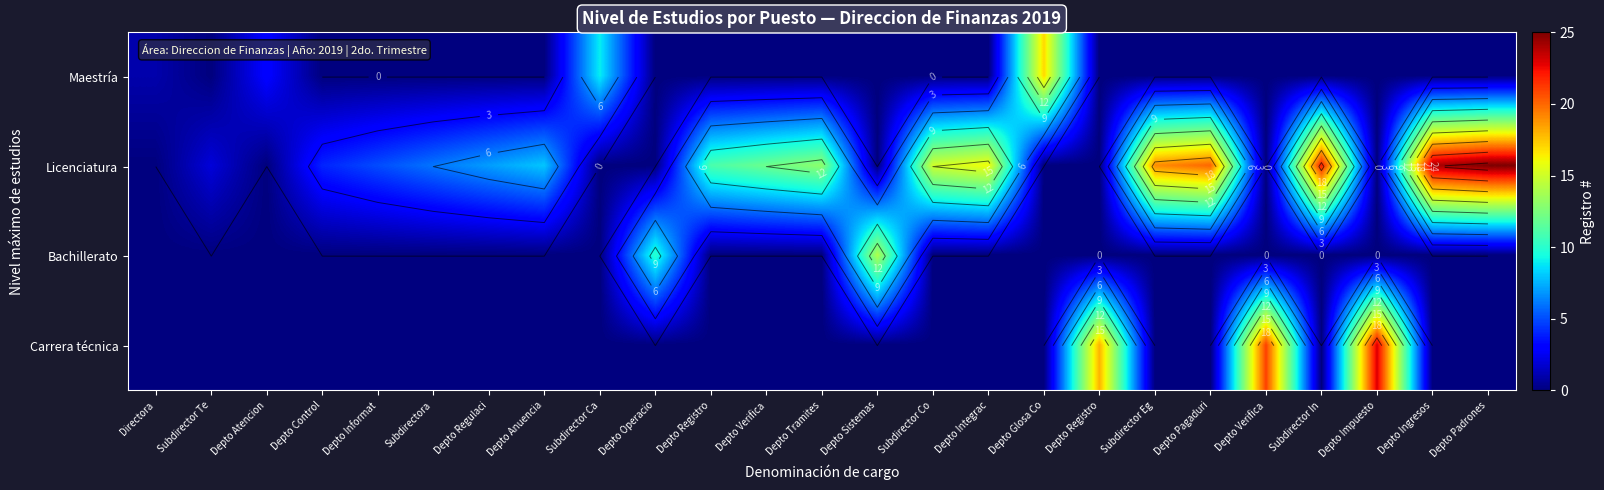

What is the difference between the maximum and second lowest values in the Licenciatura series?

25